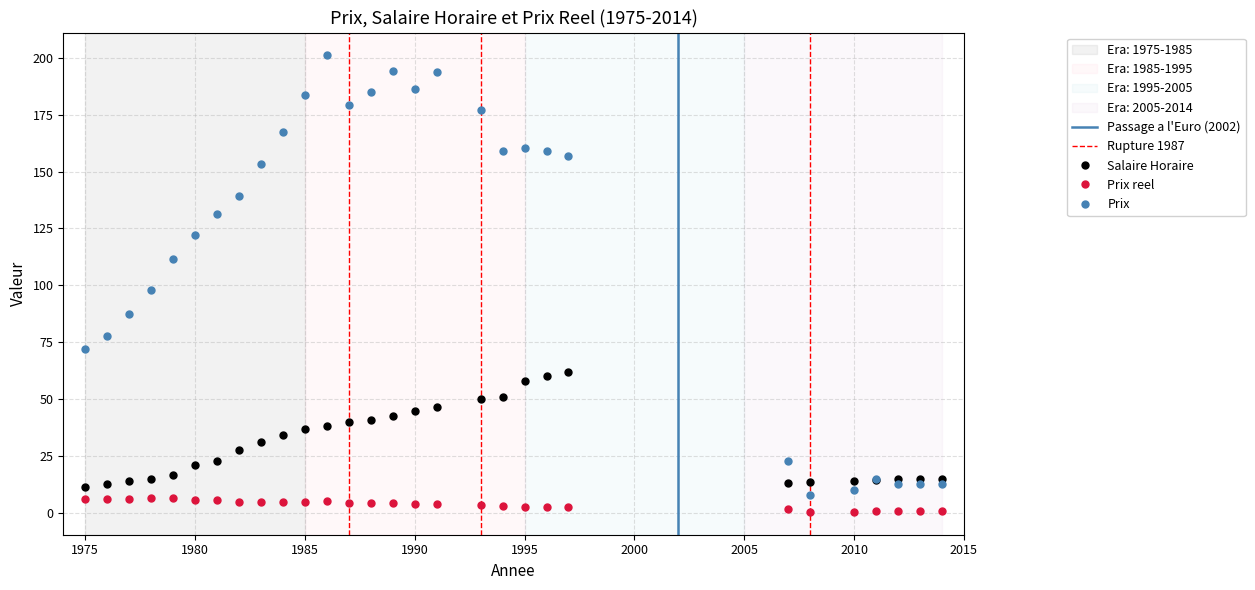

What is the difference between the maximum and minimum values in the Prix reel series?

6.1